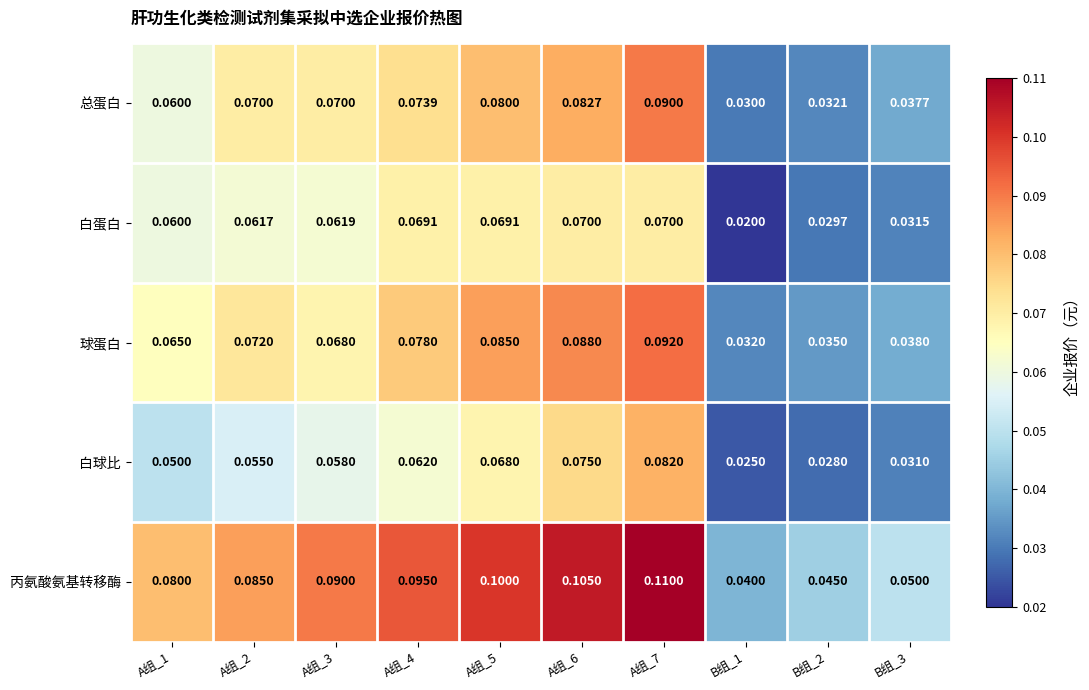

At which category is the sum across all series the highest?

A组_7